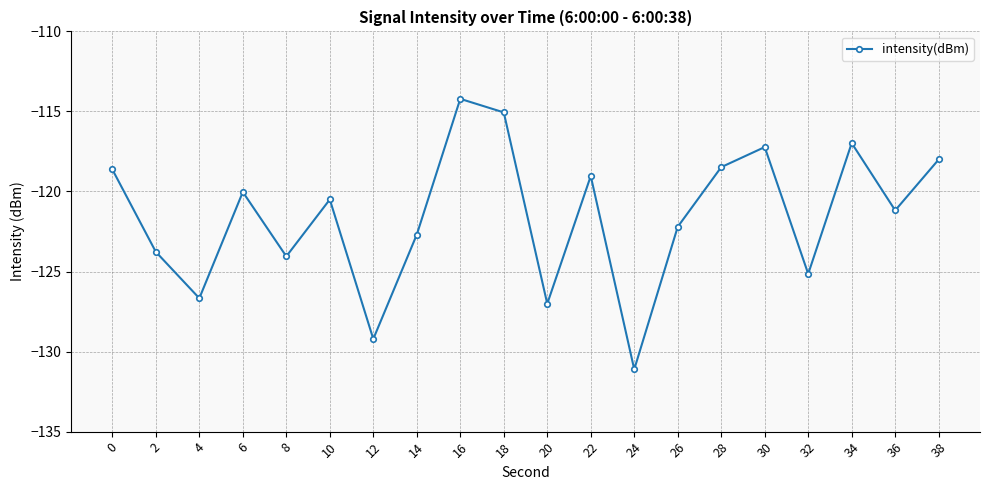

What is the approximate value at 16?

-114.2